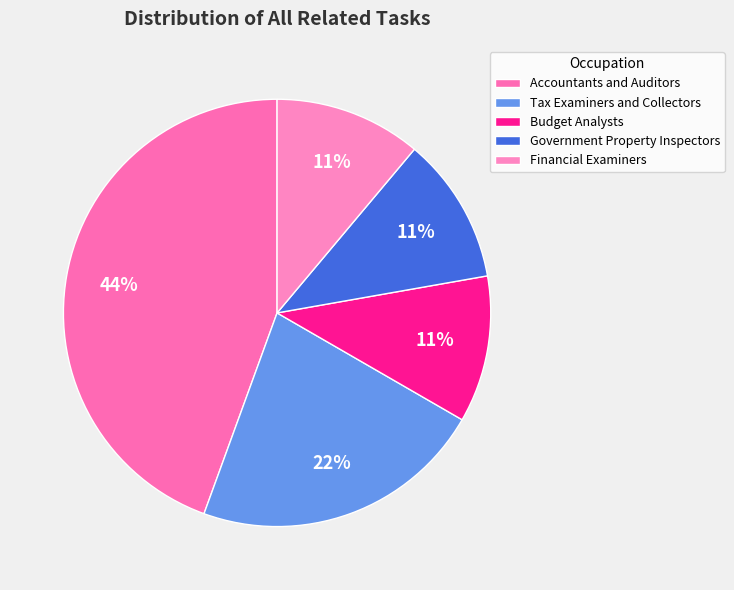

Which slice is the largest?

Accountants and Auditors